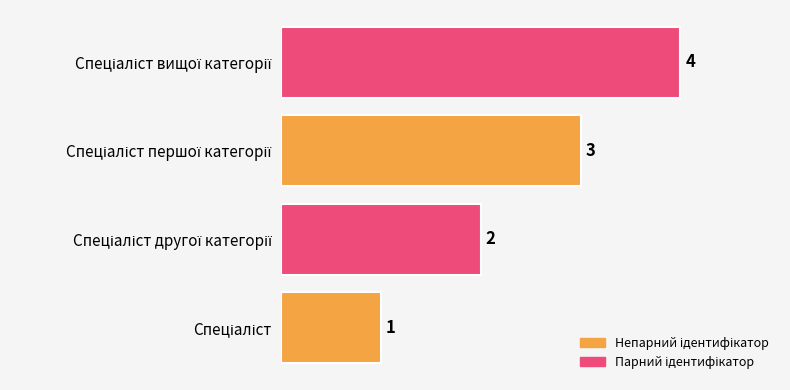

What is the maximum value shown in the chart?

4